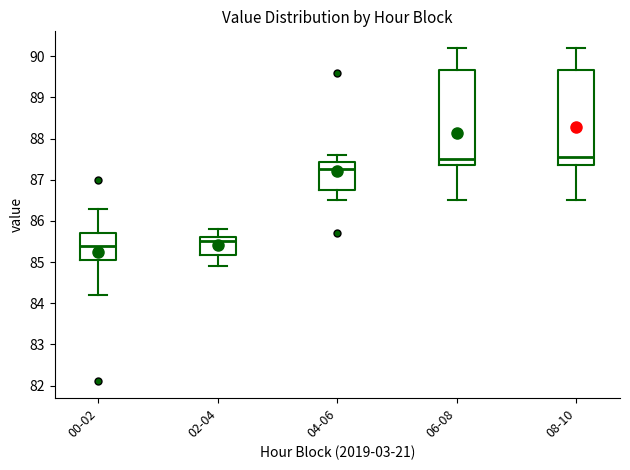

Where is the lower edge of the box for 08-10 on the y-axis? The values are not printed on the chart, so give them approximately, as read against the axis.

87.4